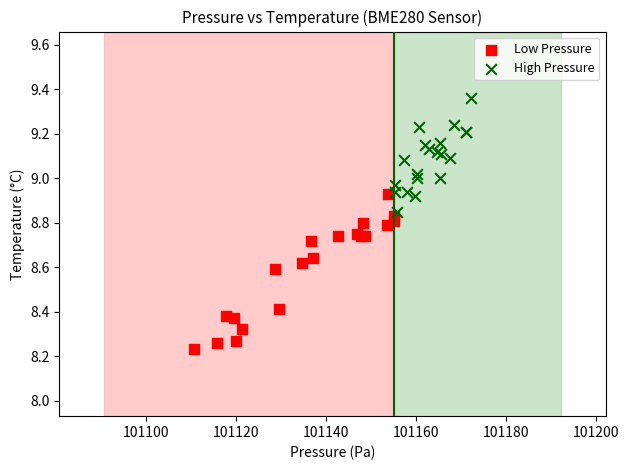

Which series contains the highest Y value?

High Pressure